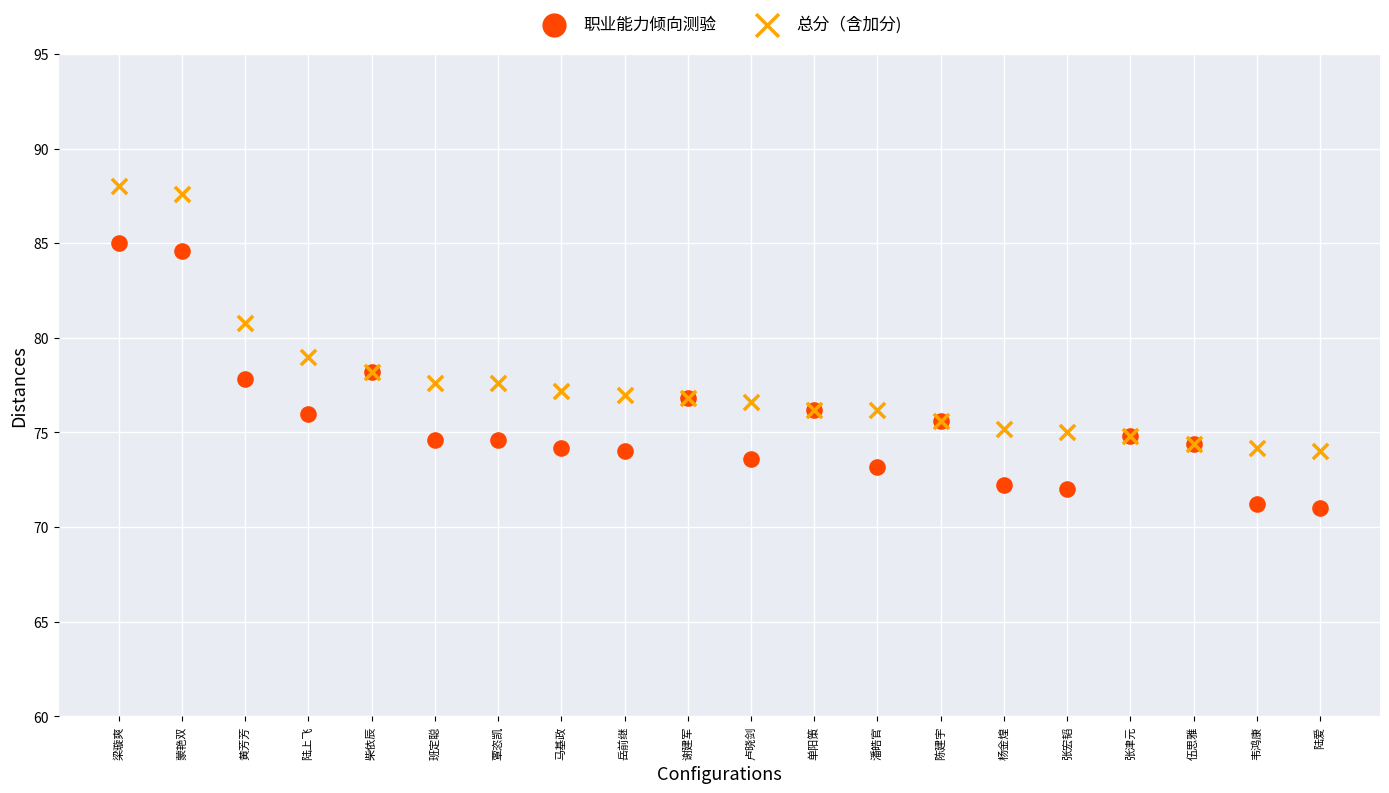

Which series reaches the minimum Y coordinate?

职业能力倾向测验